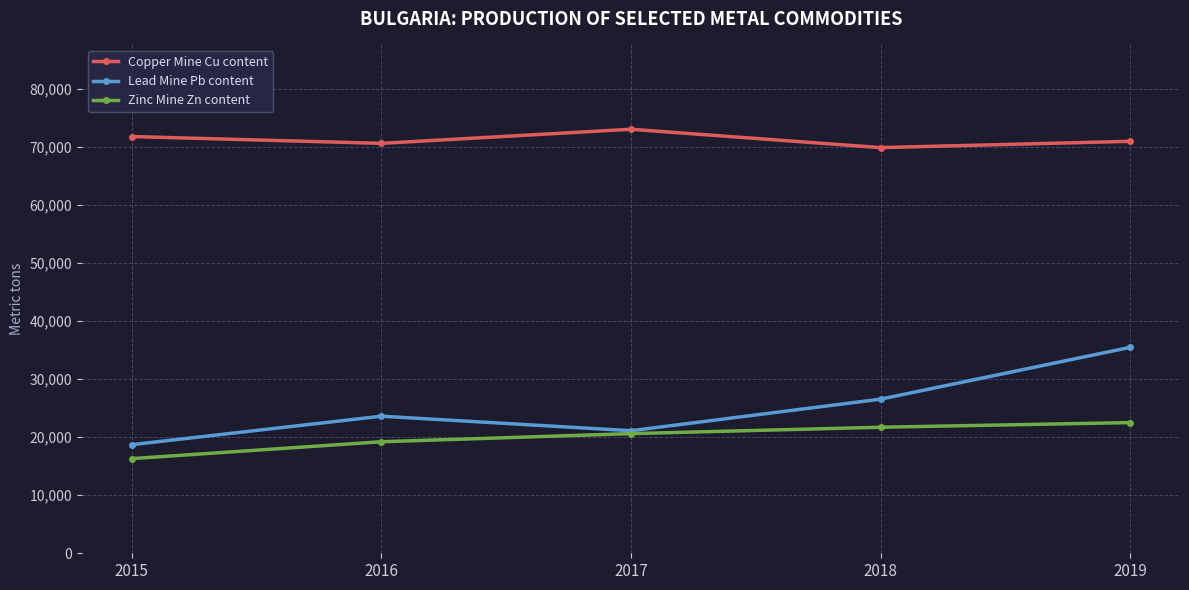

The value of Copper Mine Cu content at 2015 is 37225. True or false?

False